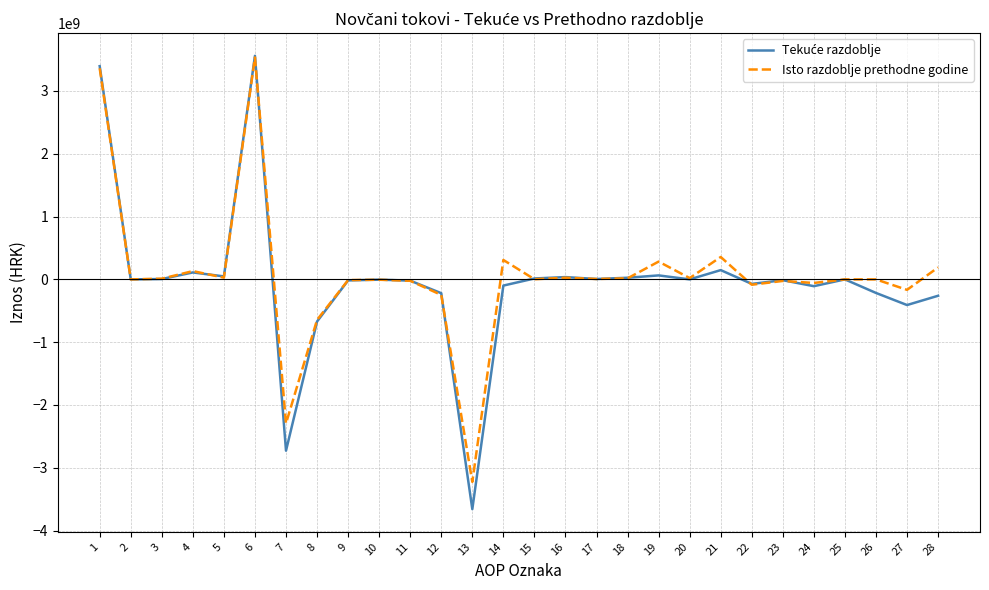

What is the greatest value displayed?

3559769178